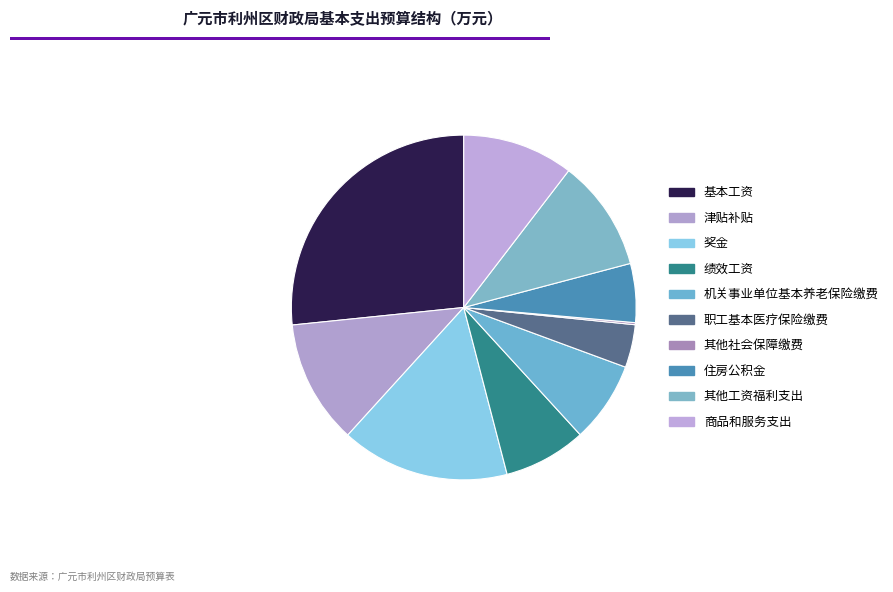

Between 其他工资福利支出 and 基本工资, which is larger?

基本工资